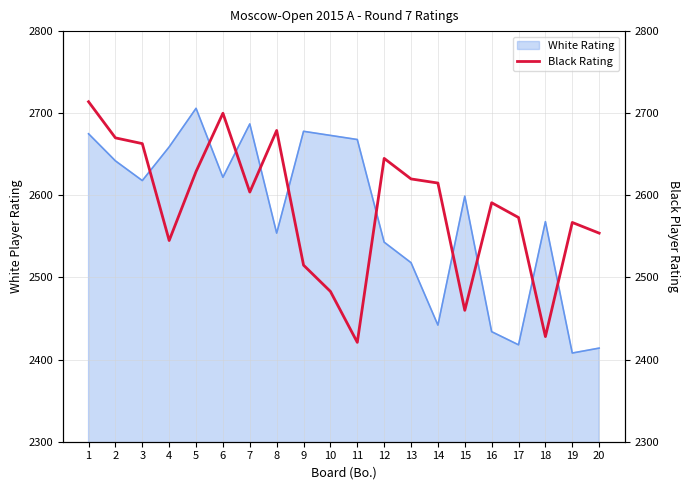

How many values are below 2604?

10